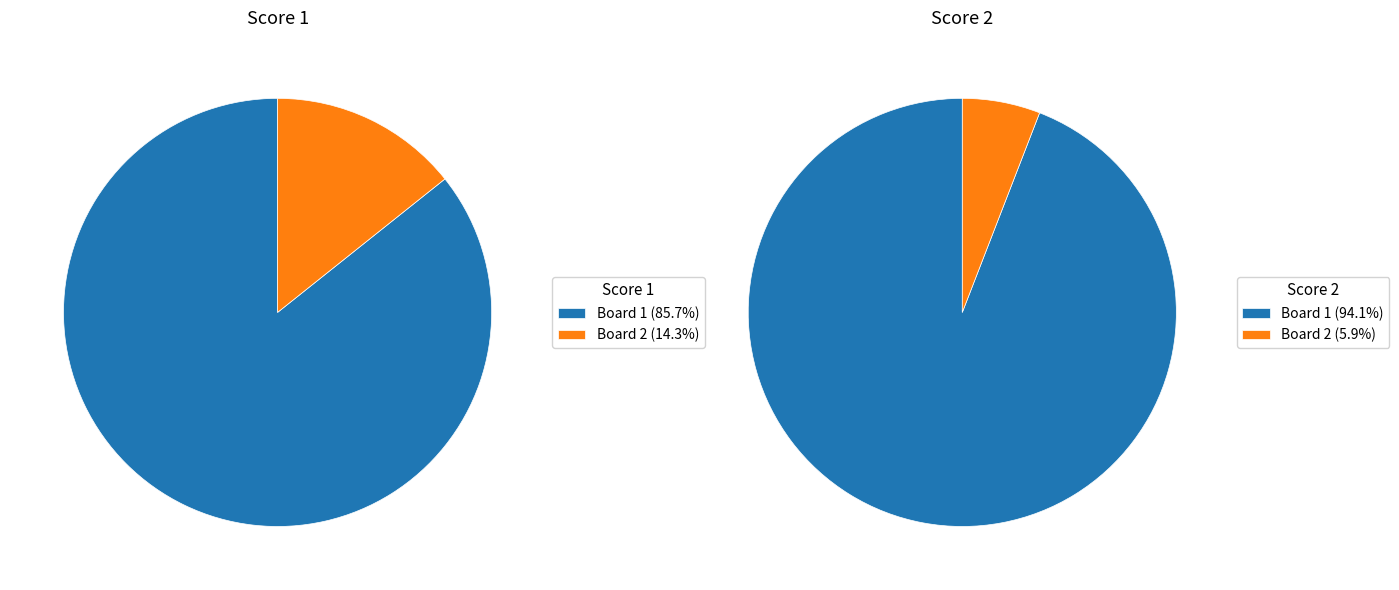

What is the largest slice in the pie chart?

Board 1